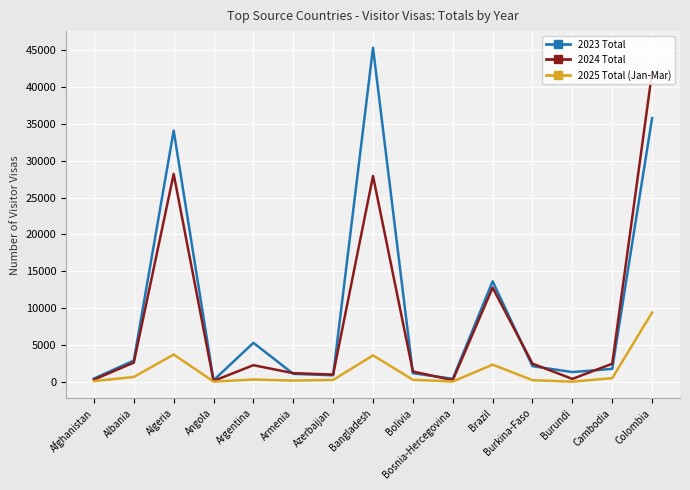

Rank the series at Colombia from lowest to highest value.

2025 Total (Jan-Mar), 2023 Total, 2024 Total